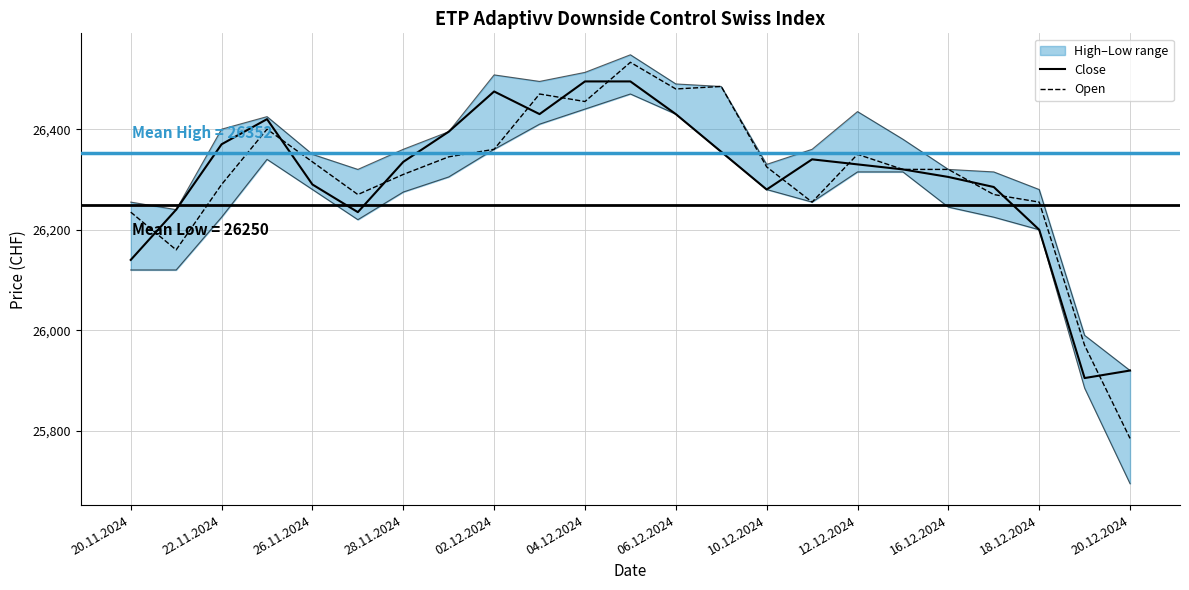

Reading left to right, transcribe all the data shown in this chart.

Close: 26140	26240	26370	26420	26290	26235	26335	26395	26475	26430	26495	26495	26430	26355	26280	26340	26330	26320	26305	26285	26200	25905	25920
Open: 26235	26160	26290	26400	26335	26270	26310	26345	26360	26470	26455	26533	26480	26485	26325	26255	26350	26320	26320	26270	26255	25970	25785